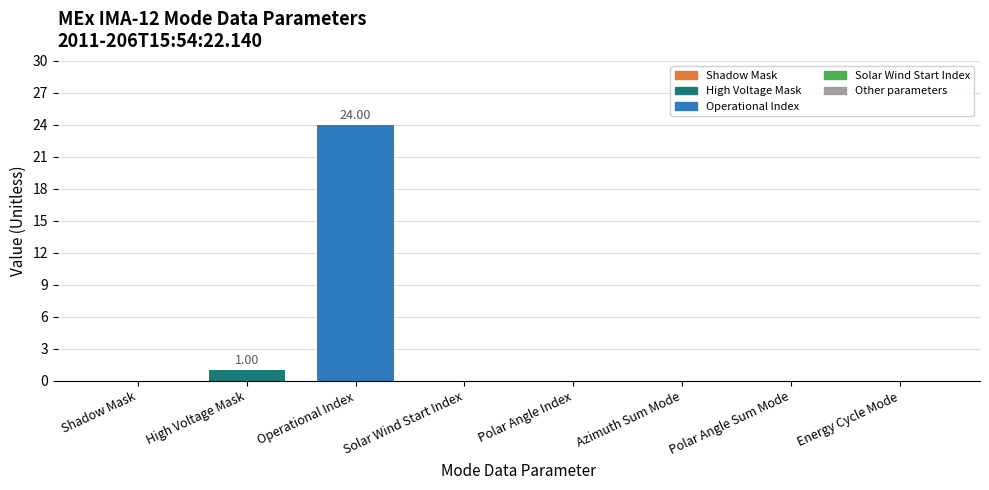

Which has a higher value, High Voltage Mask or Shadow Mask?

High Voltage Mask